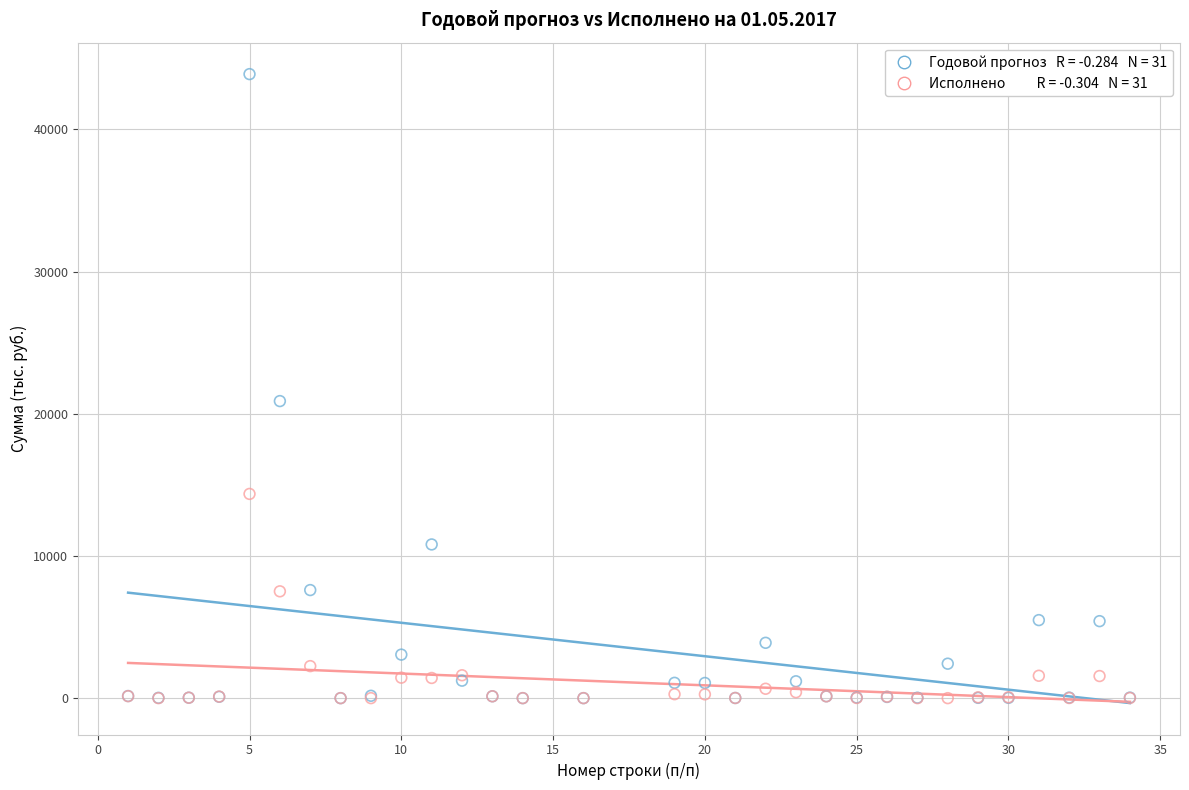

Across all series, what Y value is closest to 21945?

20892.4